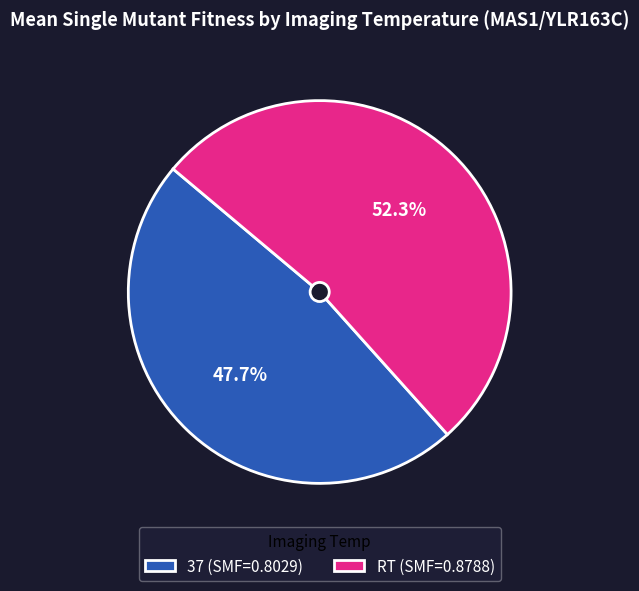

Which category accounts for the majority?

RT